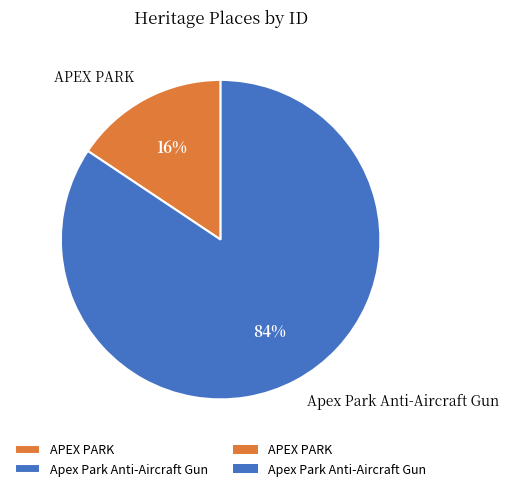

To the nearest percent, what percentage of the pie is Apex Park Anti-Aircraft Gun?

84%